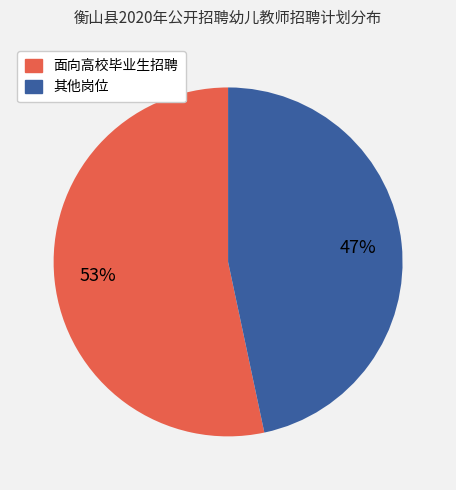

Is there a majority slice in this chart?

Yes